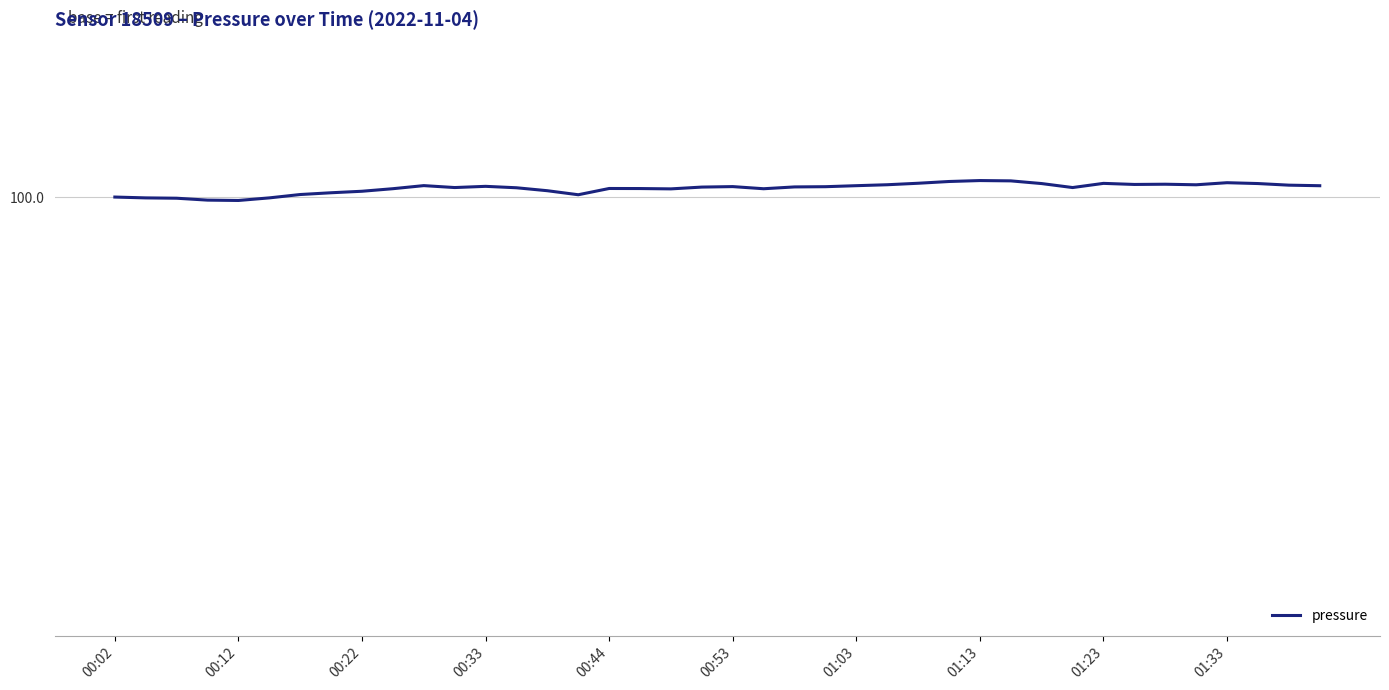

Does the chart display data point markers on the line(s)?

No